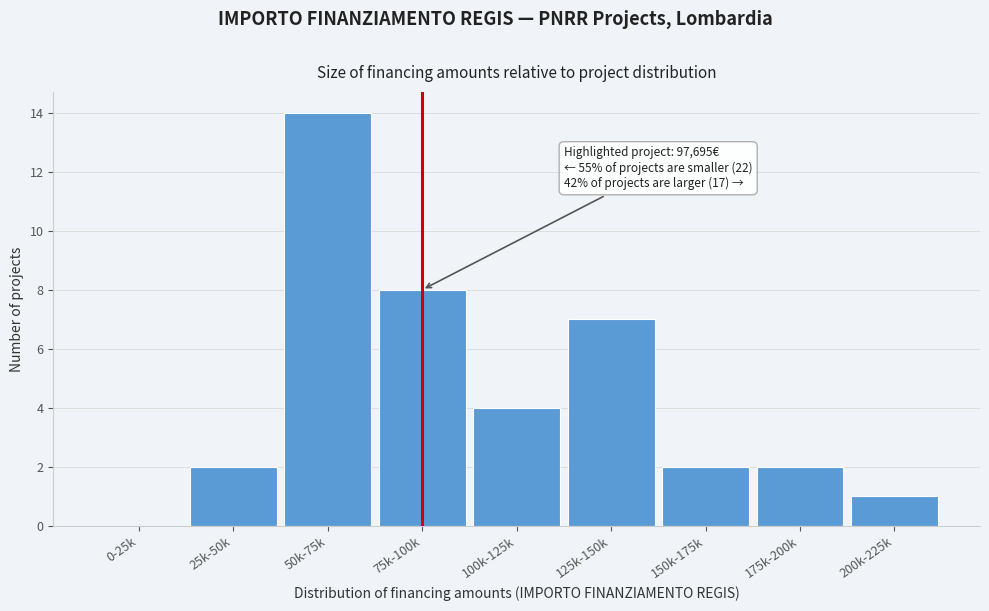

Reading left to right, what are all the values shown in this chart?

0-25k=0	25k-50k=2	50k-75k=14	75k-100k=8	100k-125k=4	125k-150k=7	150k-175k=2	175k-200k=2	200k-225k=1